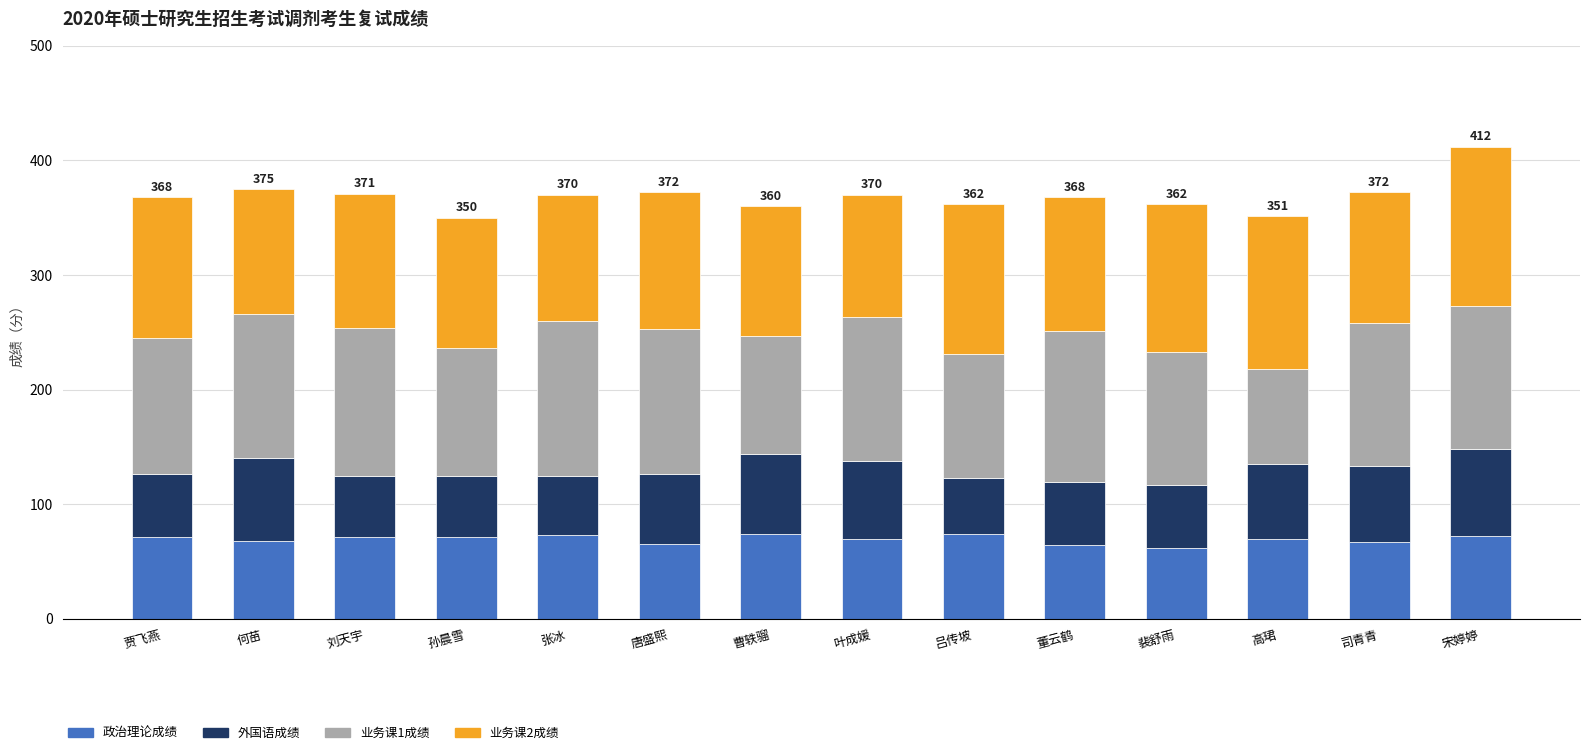

What is the total value across all series at 孙晨雪?

350